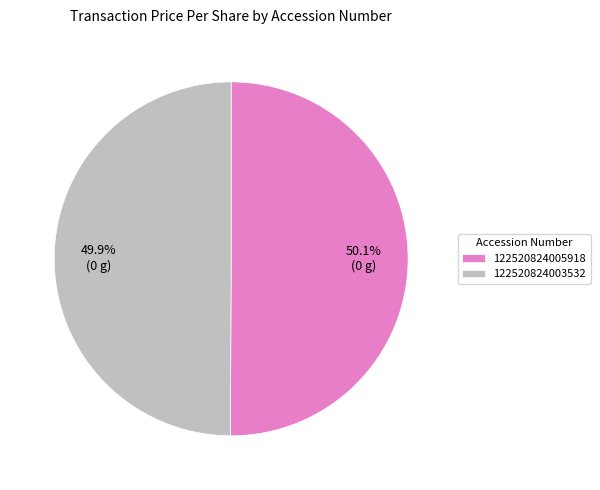

Does any single category account for the majority?

Yes